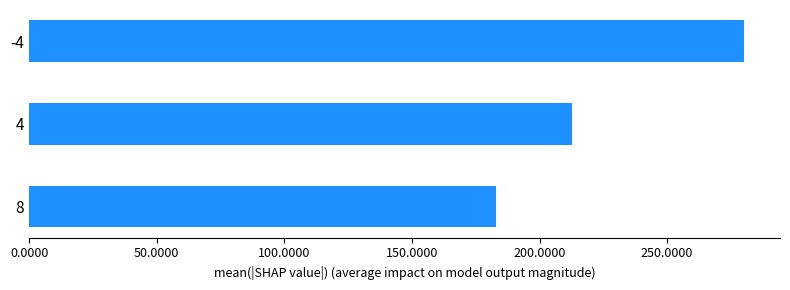

What is the difference between the values at 4 and -4?

67.5